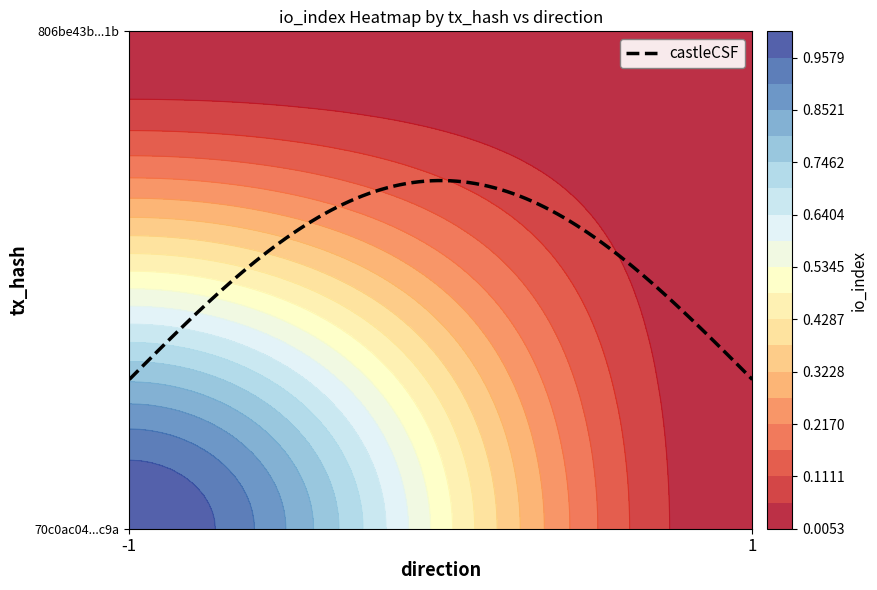

What is the difference between the 70c0ac04a0f36eeae9c922e58fac1f9b2c61c9a values at 1 and -1?

1